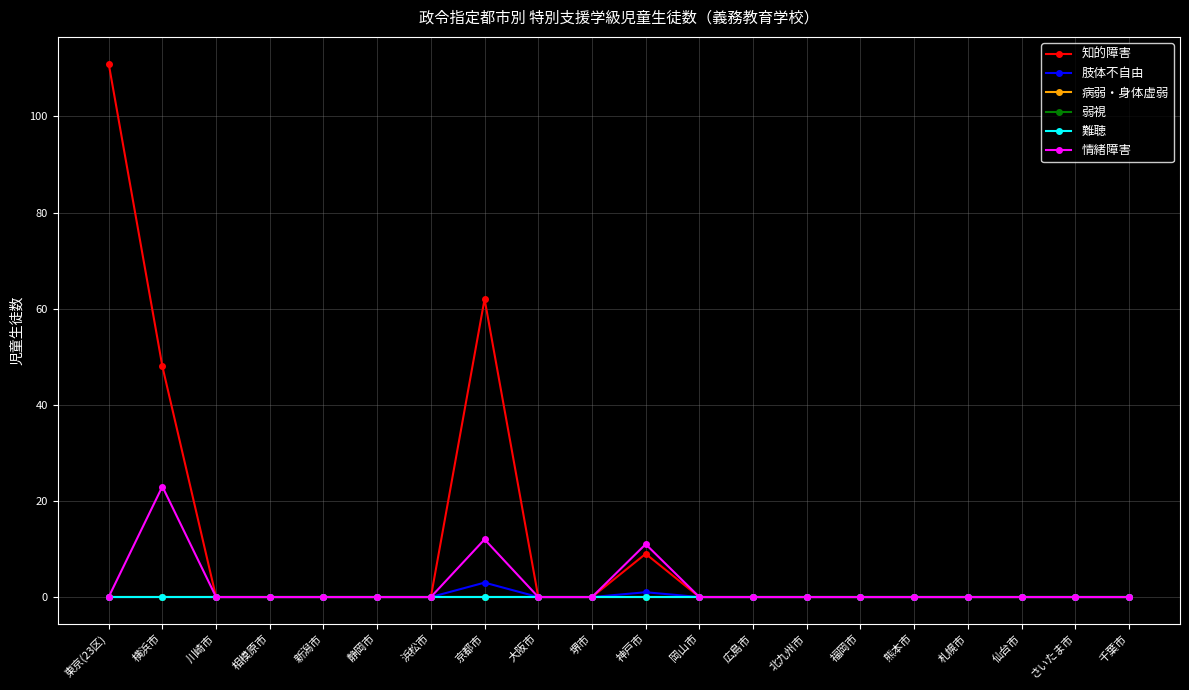

At how many categories does at least one series exceed 11?

3